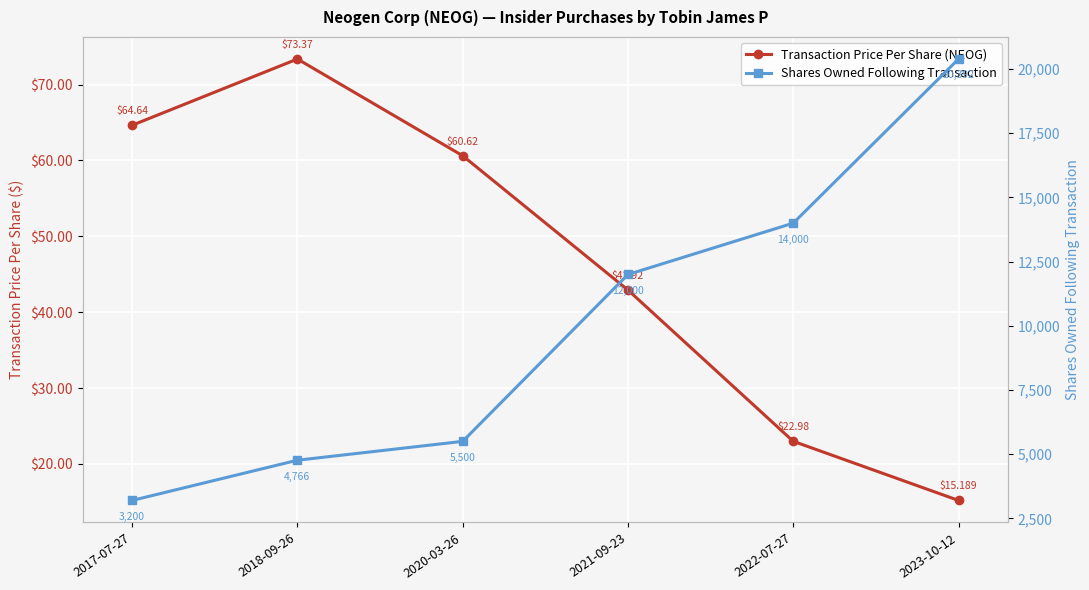

At which label does Transaction Price Per Share (NEOG) reach its minimum?

2023-10-12